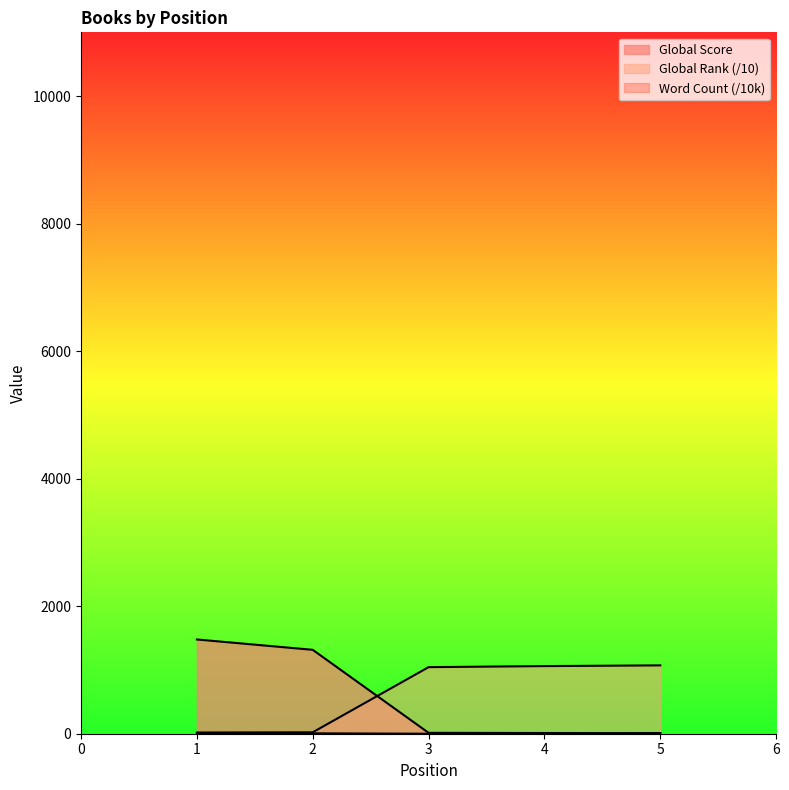

What is the total value across all series at 5?

1089.2